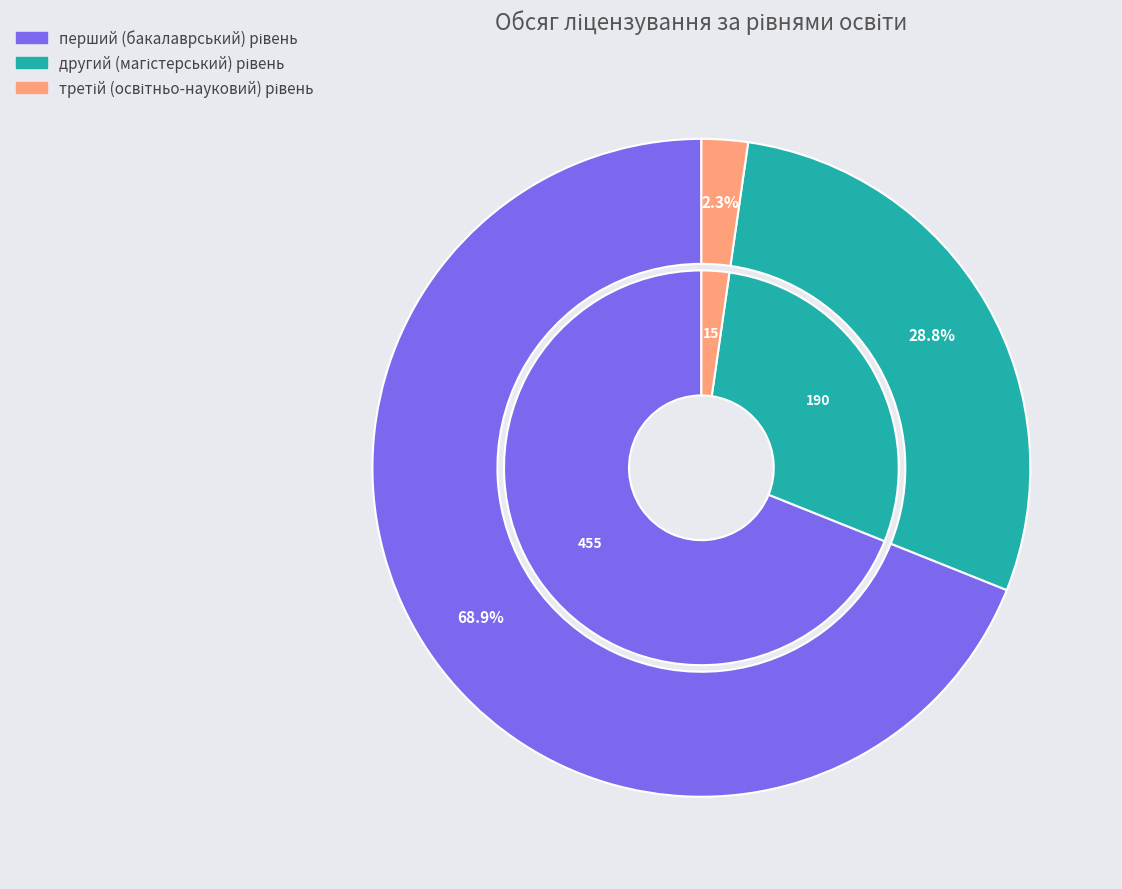

How many slices are in this pie chart?

3